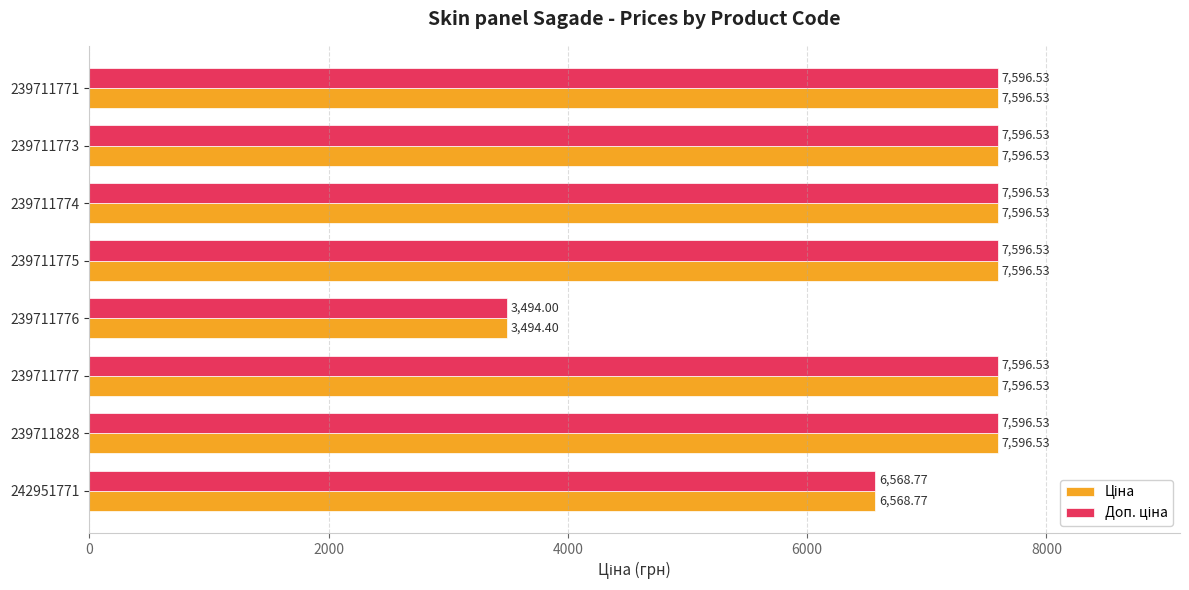

What is the greatest value displayed?

7596.5